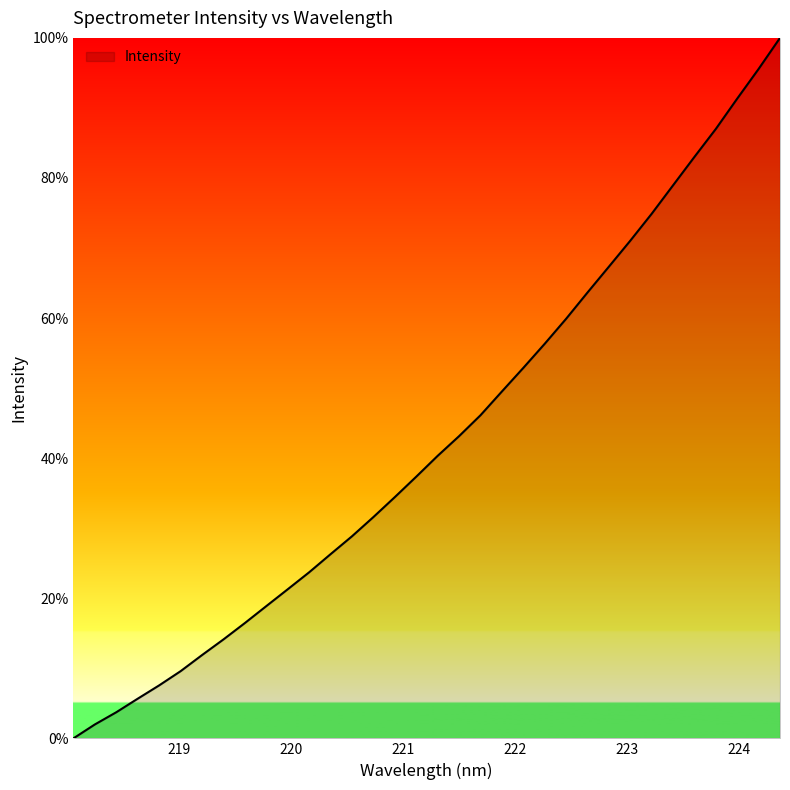

What is the greatest value displayed?

100.0